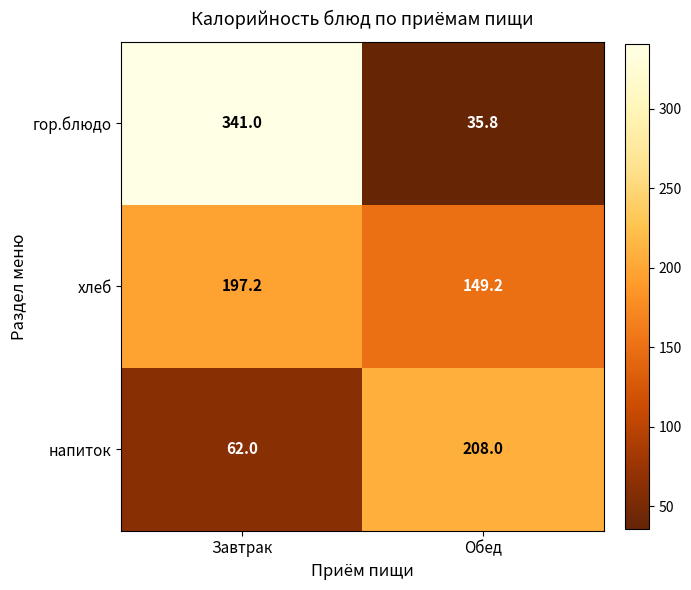

What is the sum of the гор.блюдо values at Обед and Завтрак?

376.8